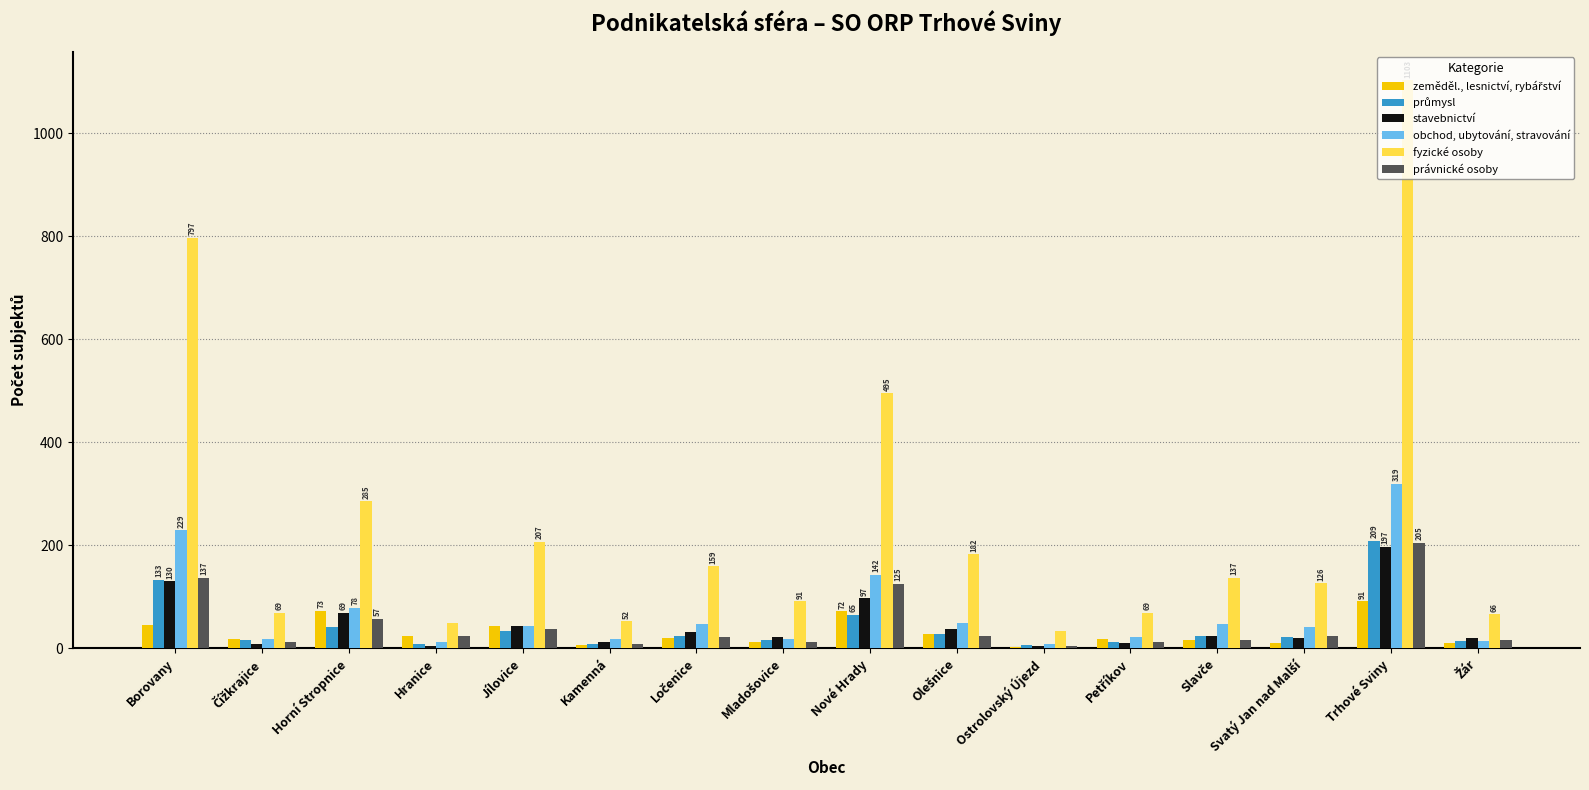

At which category is the sum across all series the highest?

Trhové Sviny